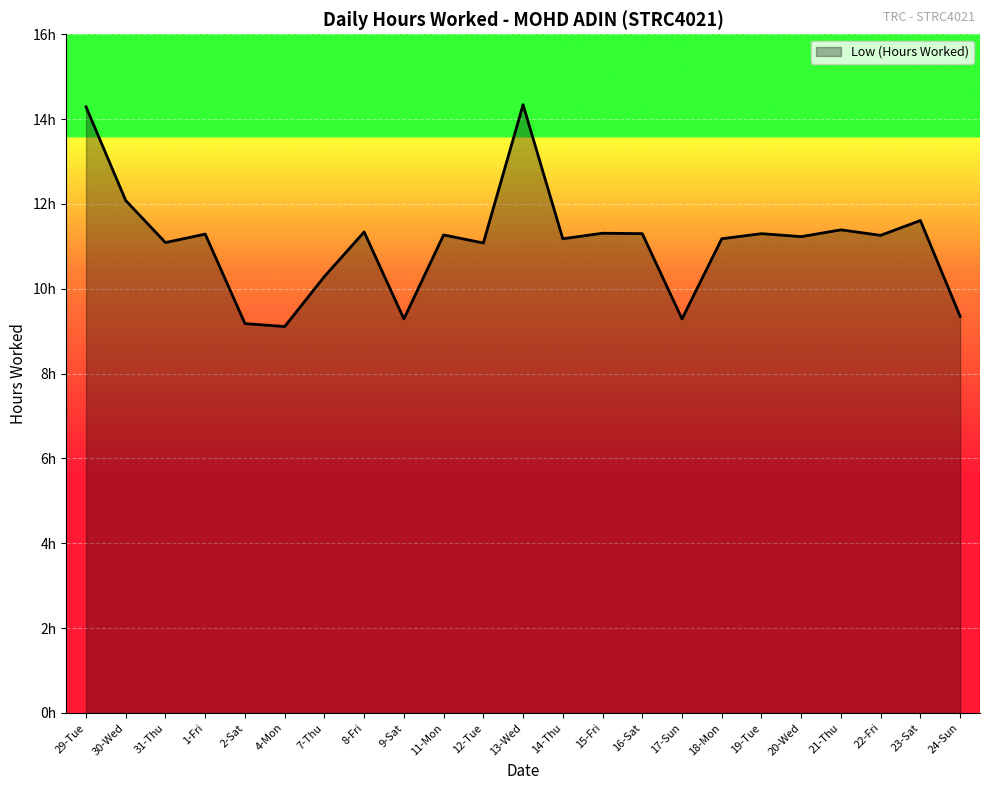

The chart shows a value of 4.8 at 20-Wed. True or false?

False